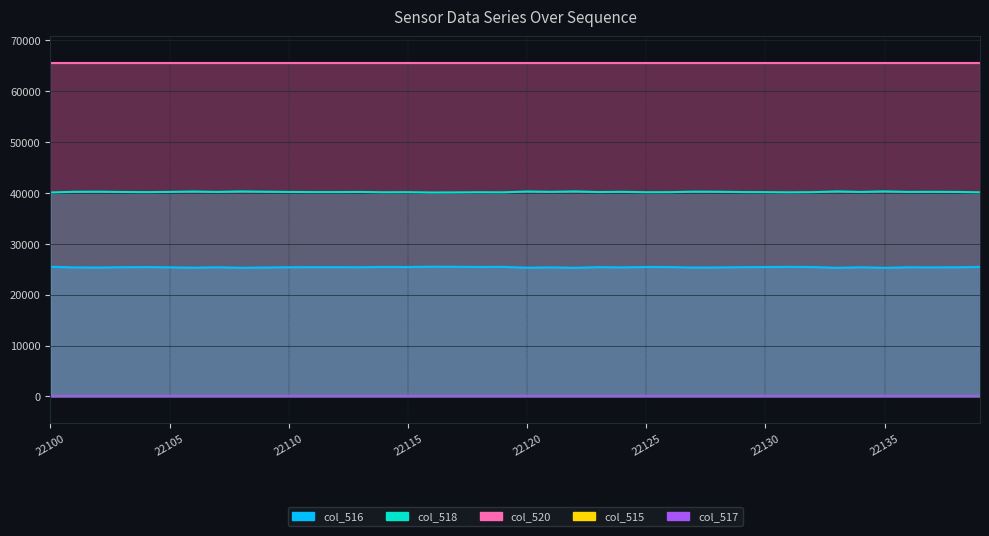

Which series changed the most between 22134 and 22135?

col_516